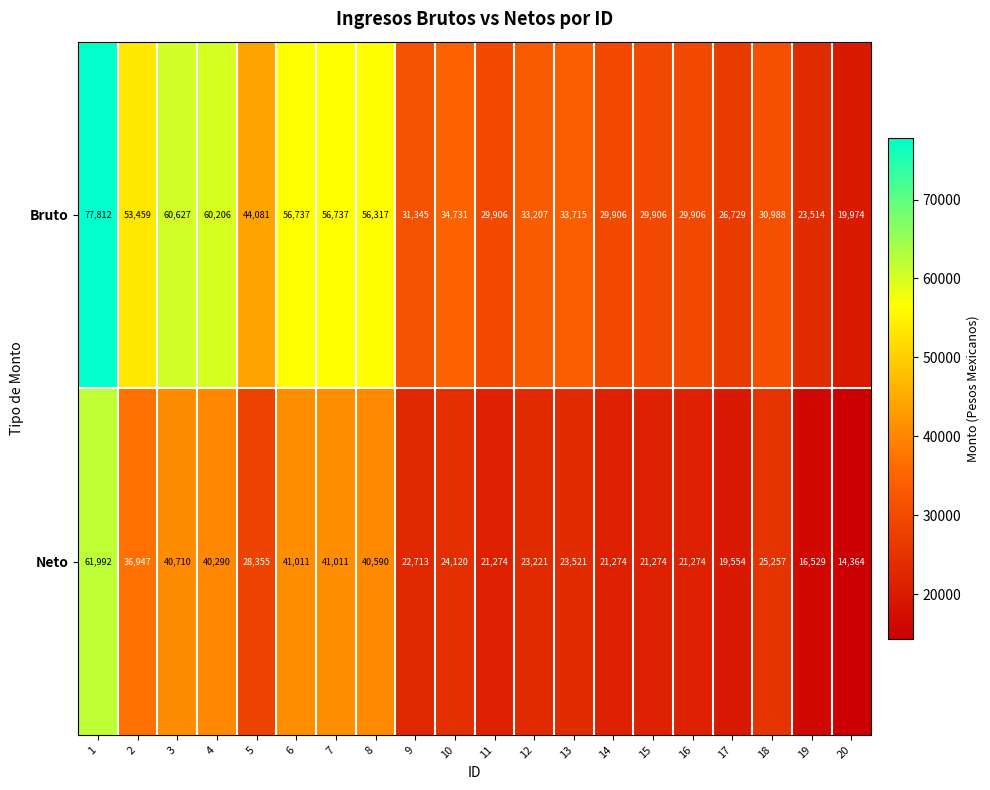

What is the difference between the second highest and second lowest values in the Neto series?

24482